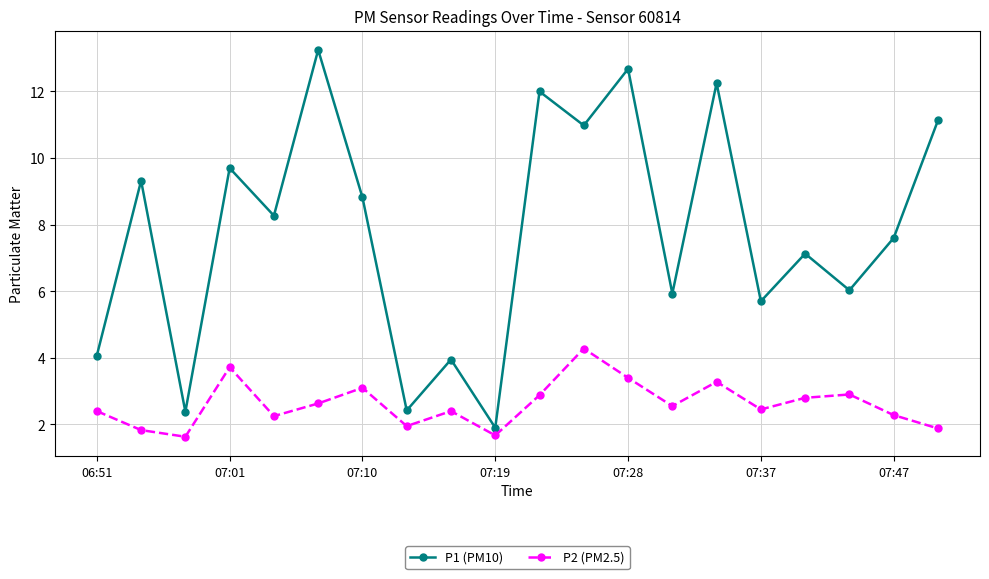

In P1 (PM10), how many points are lower than both neighbors (excluding endpoints)?

8